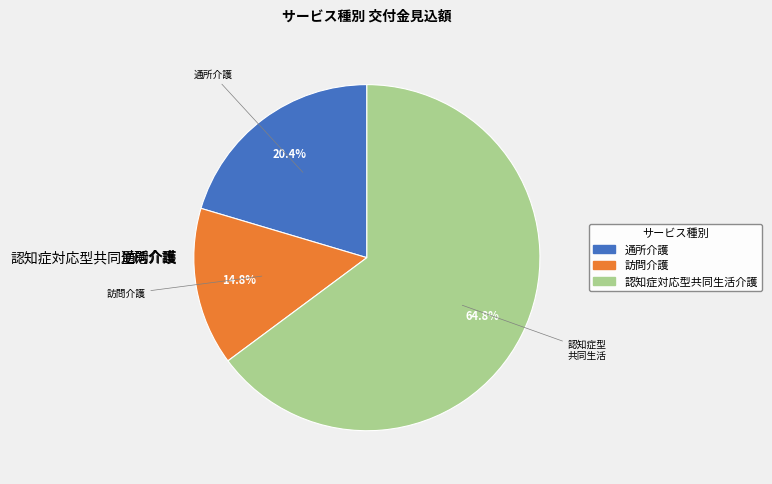

Rank the categories by value from lowest to highest.

訪問介護, 通所介護, 認知症対応型共同生活介護